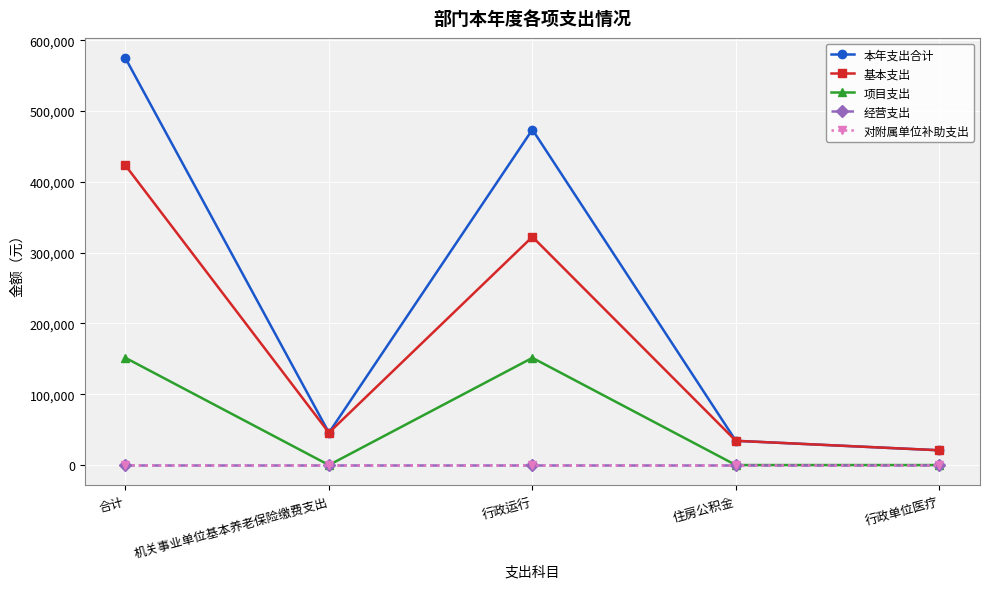

Is this an area chart (filled region under the line)?

No